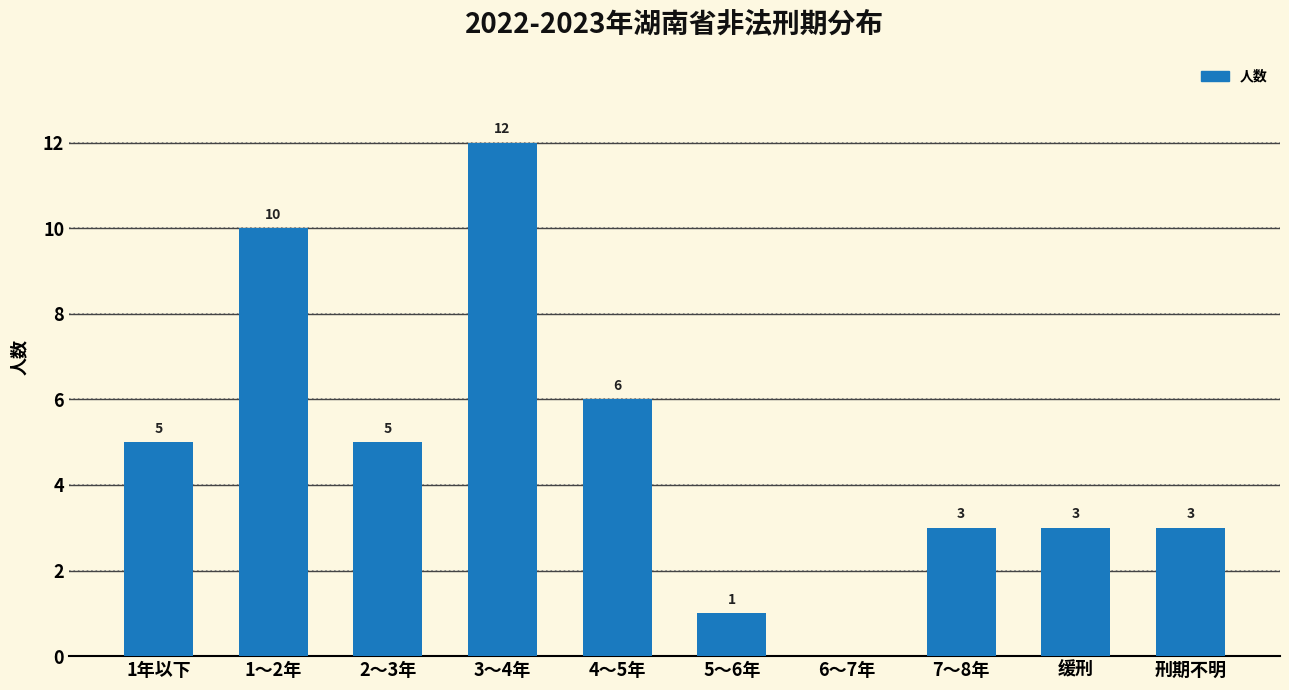

Count the number of data series in this chart.

1